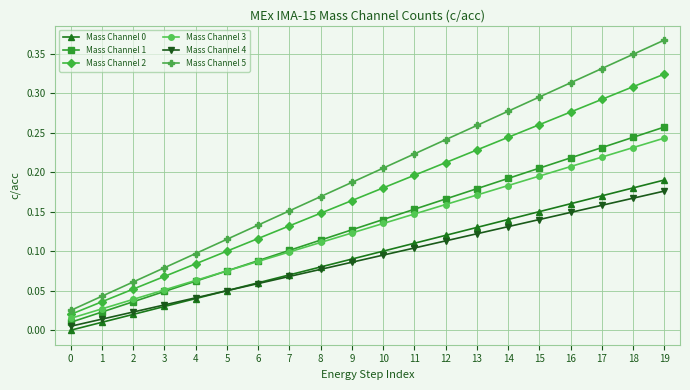

Which series has the largest total across all categories?

Mass Channel 5